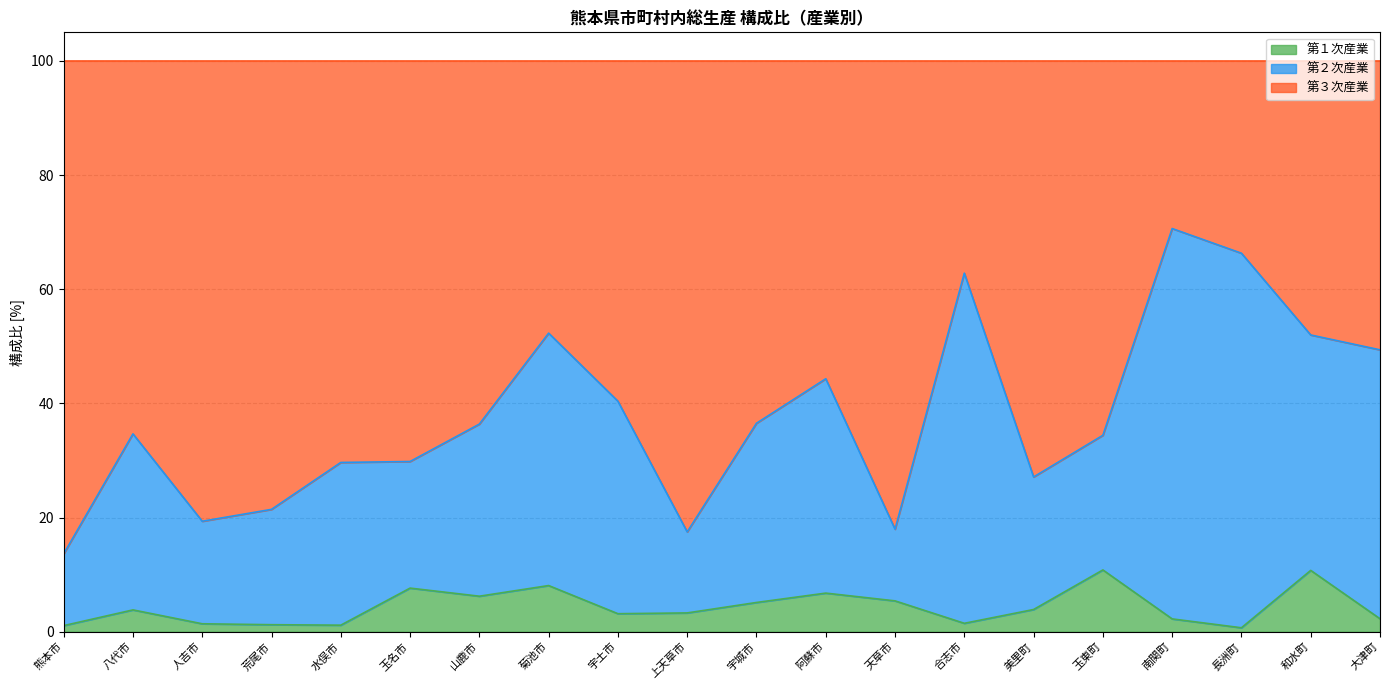

How many lines are shown in the chart?

3